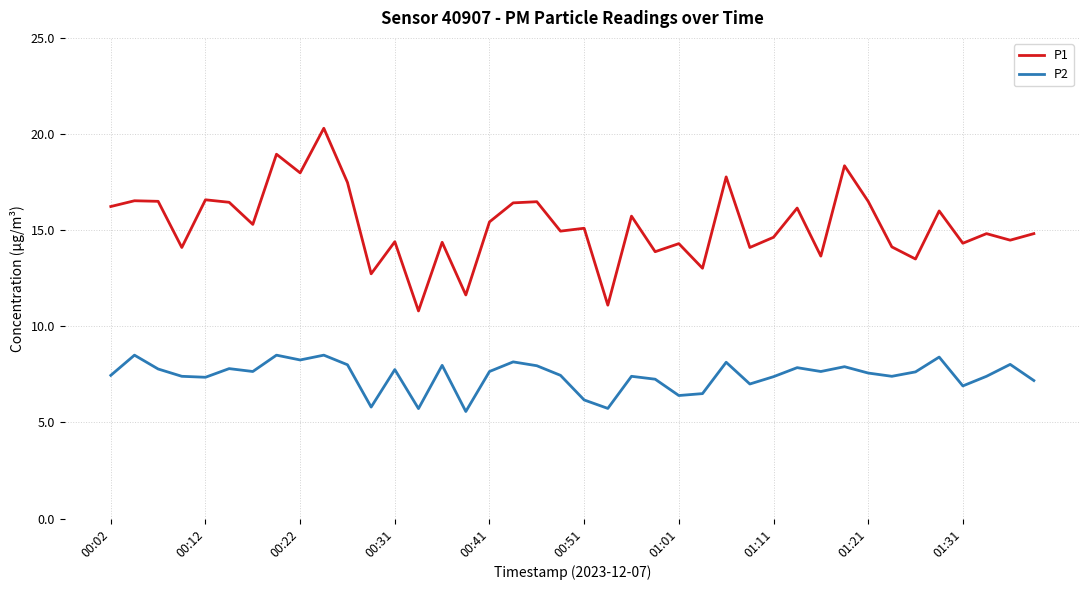

True or false: P2 and P1 cross at least once.

False